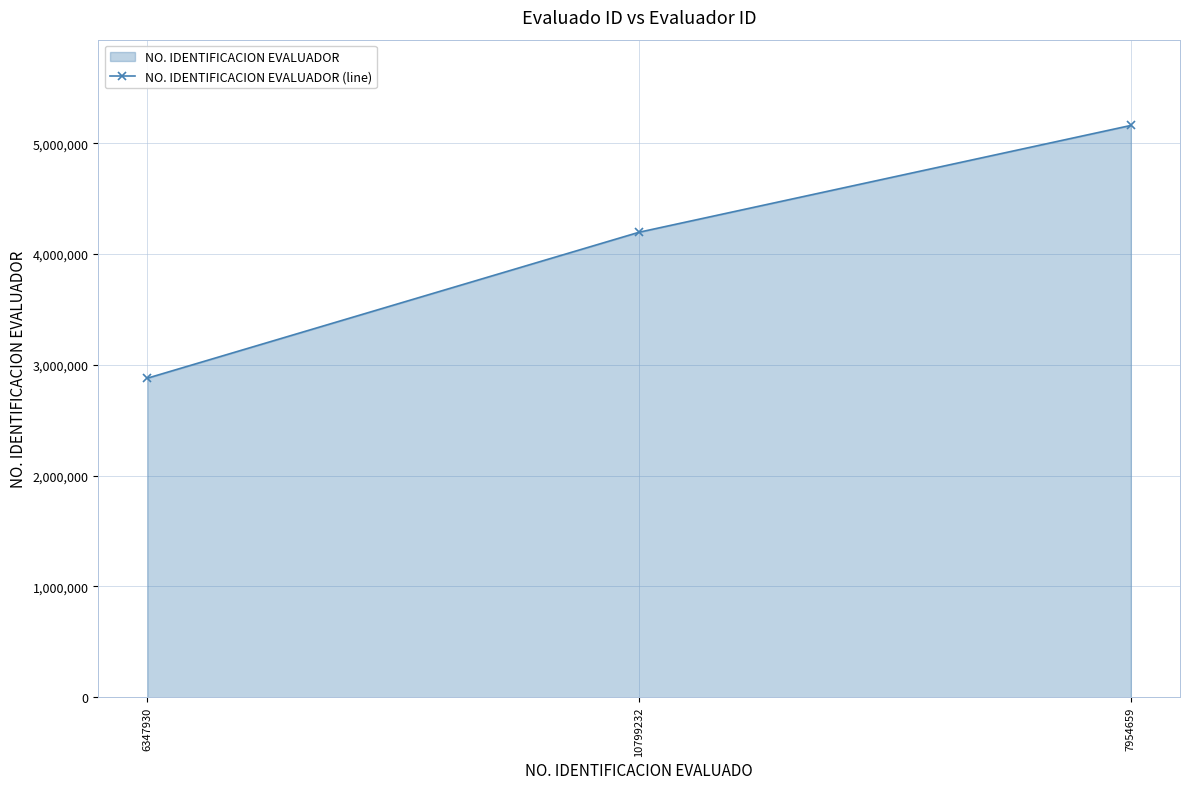

The chart shows a value of 4197626 at 10799232. True or false?

True